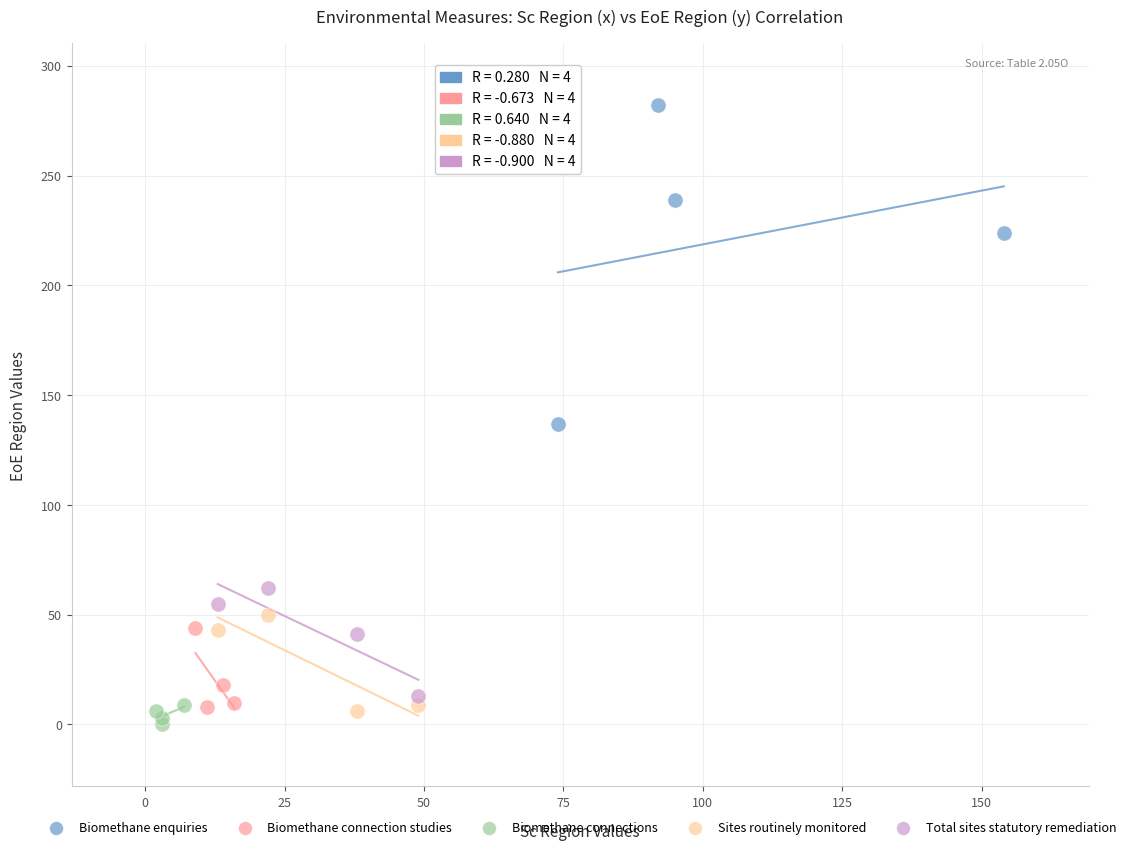

Which series reaches the maximum Y coordinate?

Biomethane enquiries